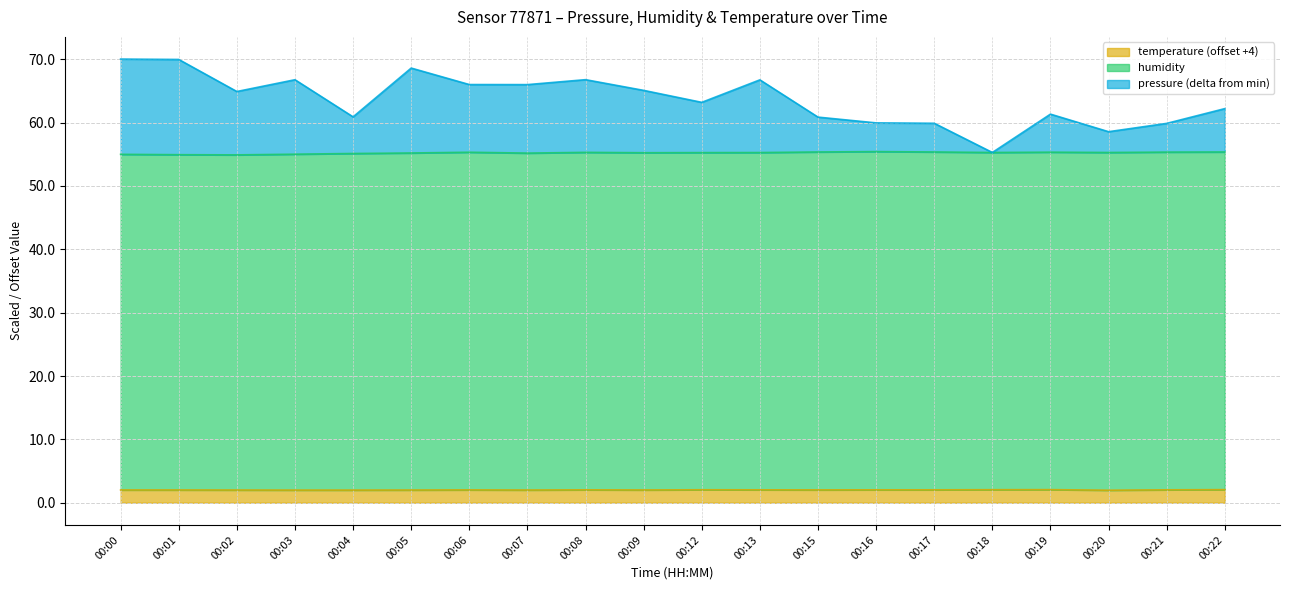

Where is temperature nearest to the value 2?

00:03